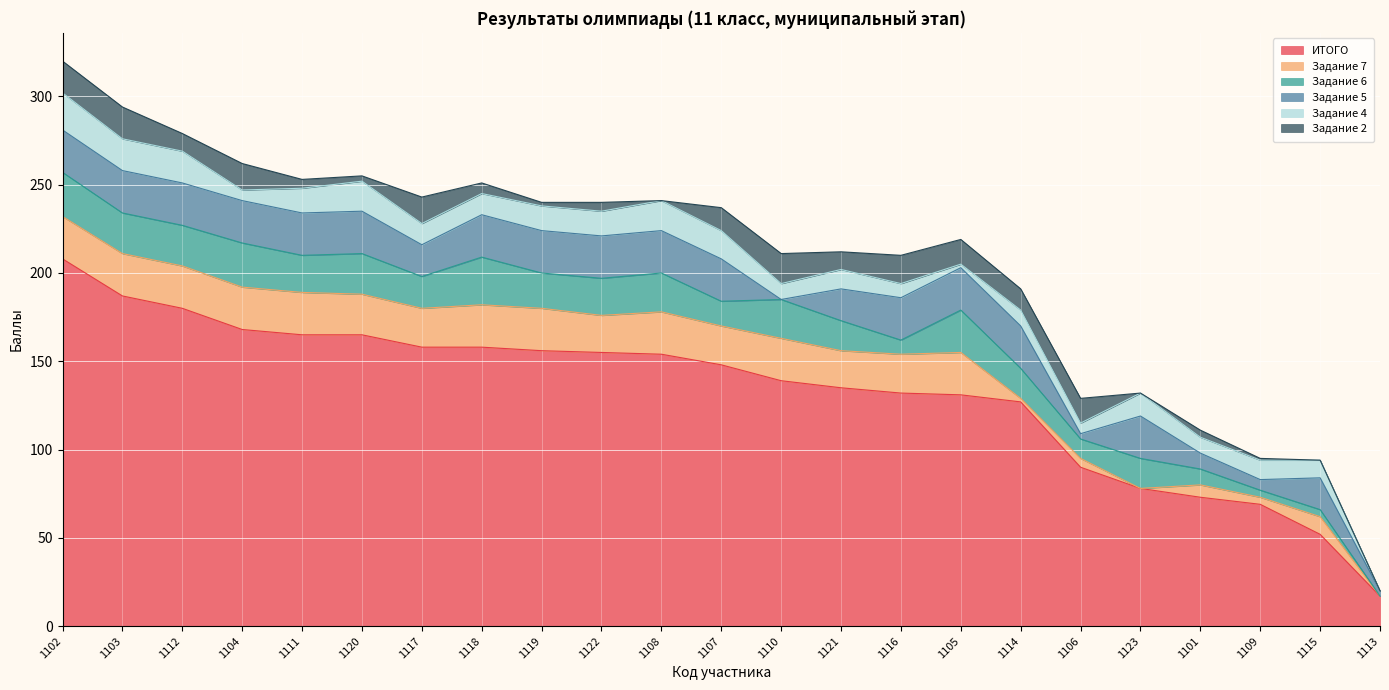

Where do Задание 4 and Задание 5 first cross each other?

1107 and 1110